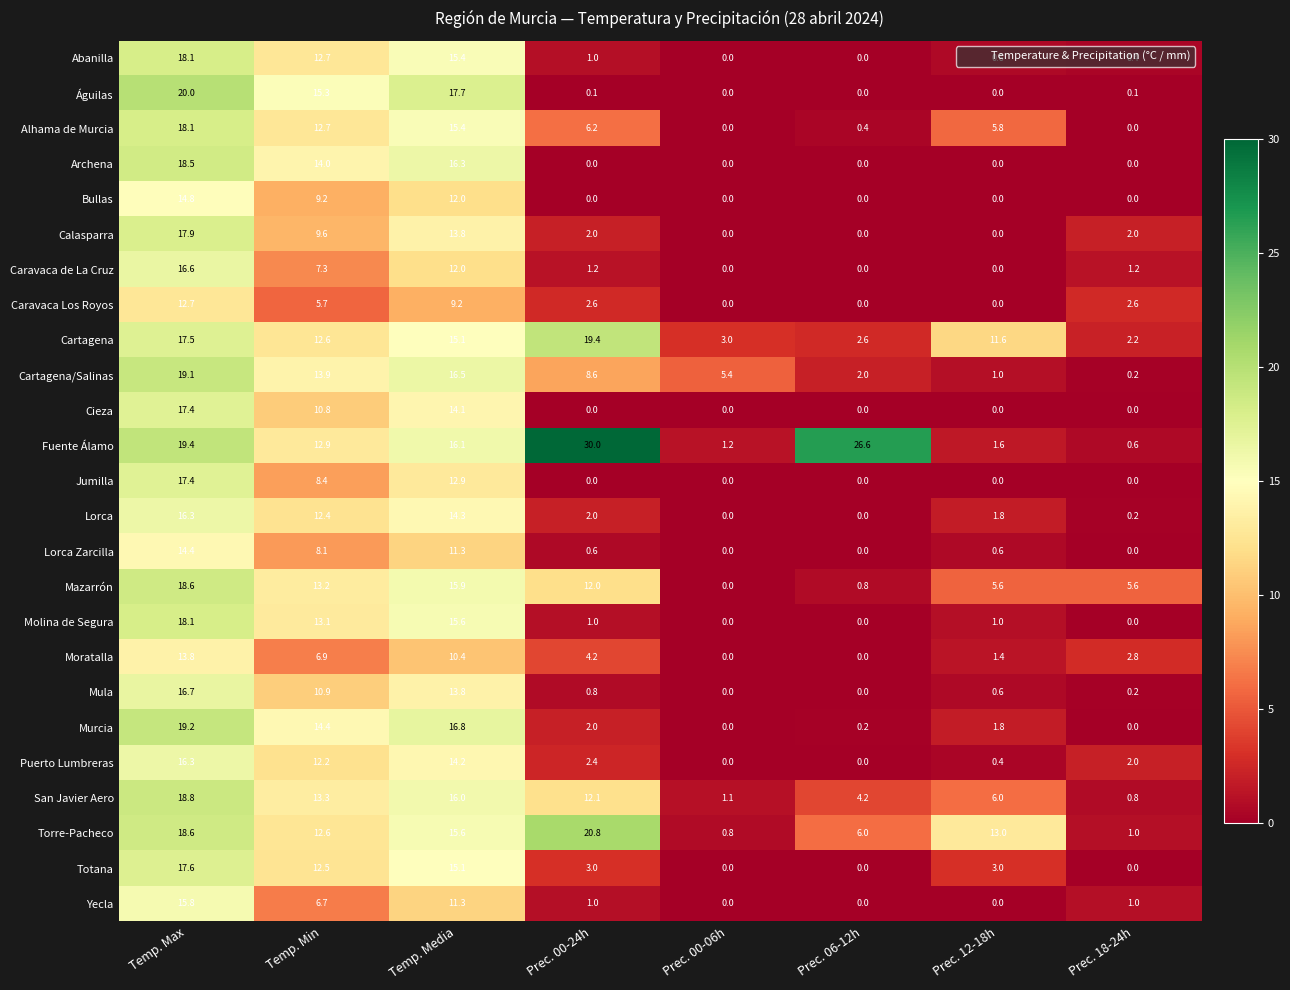

Is it true that Calasparra equals 5.2 at Temp. Min?

False